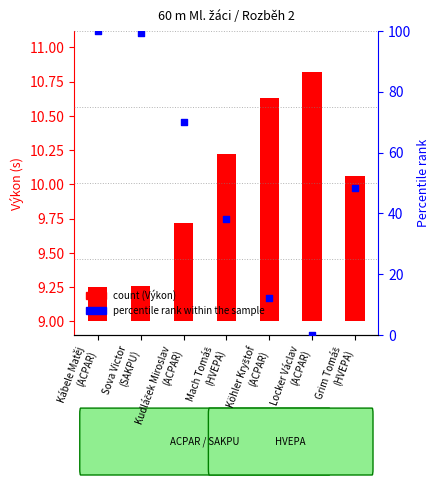

Which series has the largest total across all categories?

percentile rank within the sample